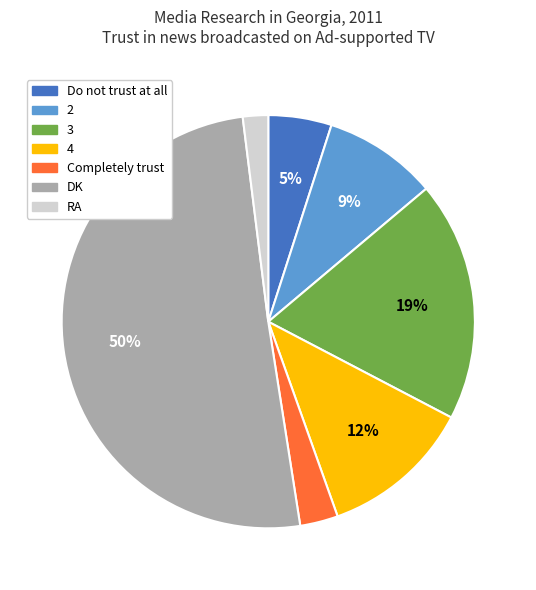

Which has a higher value, RA or DK?

DK